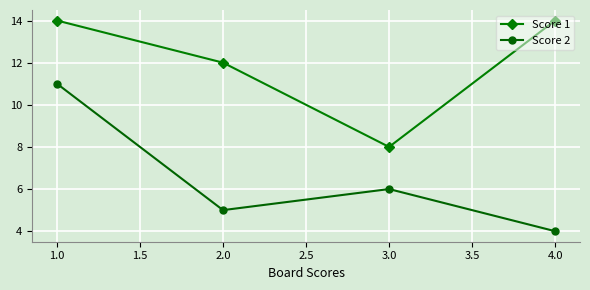

Reading right to left, list all the values displayed in this chart.

Score 1: 14	8	12	14
Score 2: 4	6	5	11